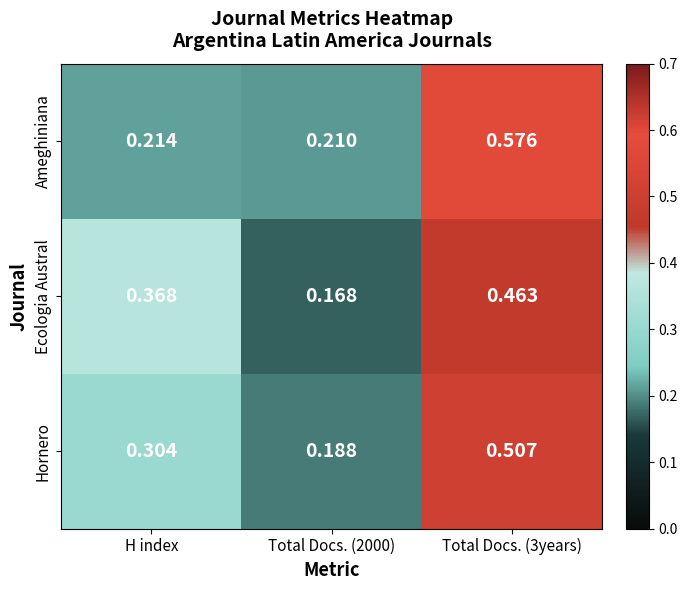

List the series in order of their peak value, highest first.

Ameghiniana, Hornero, Ecologia Austral